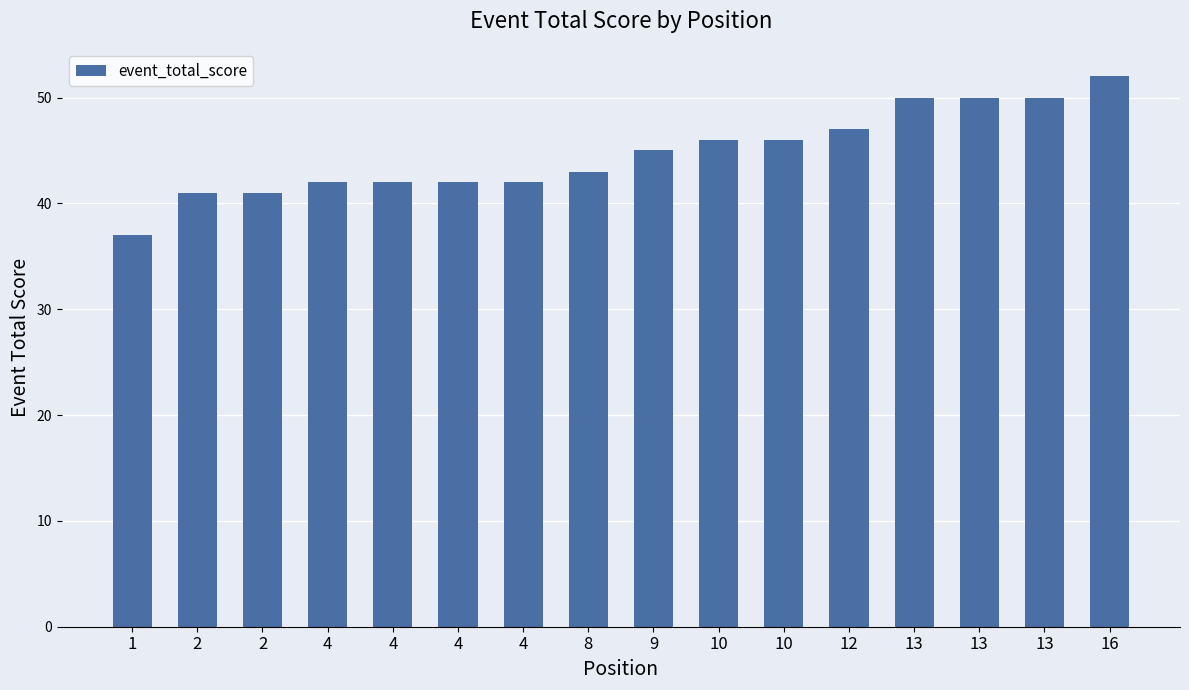

At which label does the data first exceed 45?

10